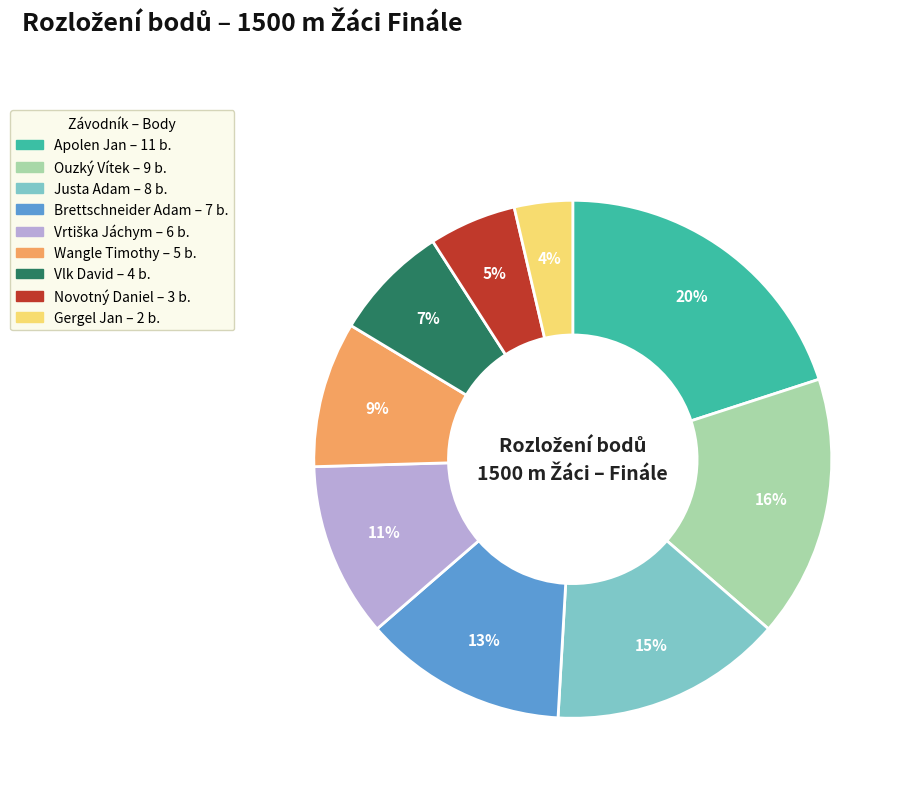

Which category has the smallest portion of the pie?

Gergel Jan